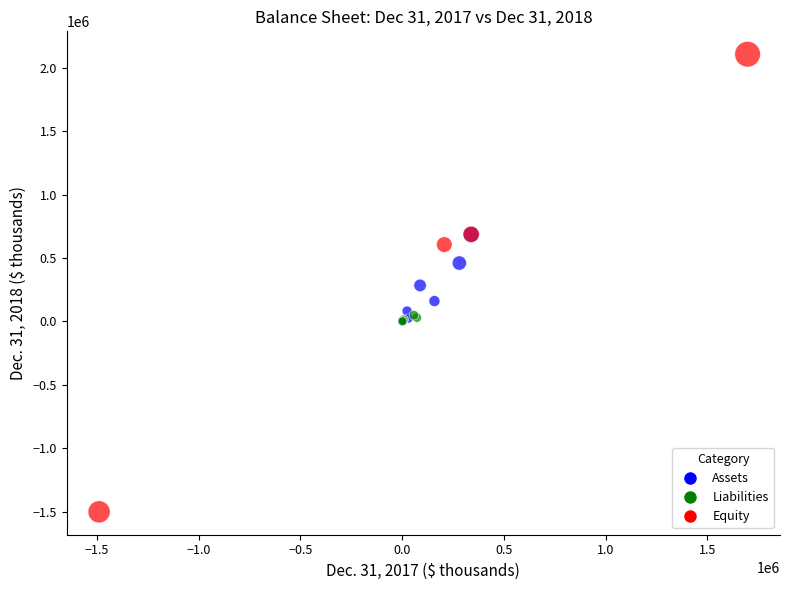

Which series reaches the maximum Y coordinate?

Equity